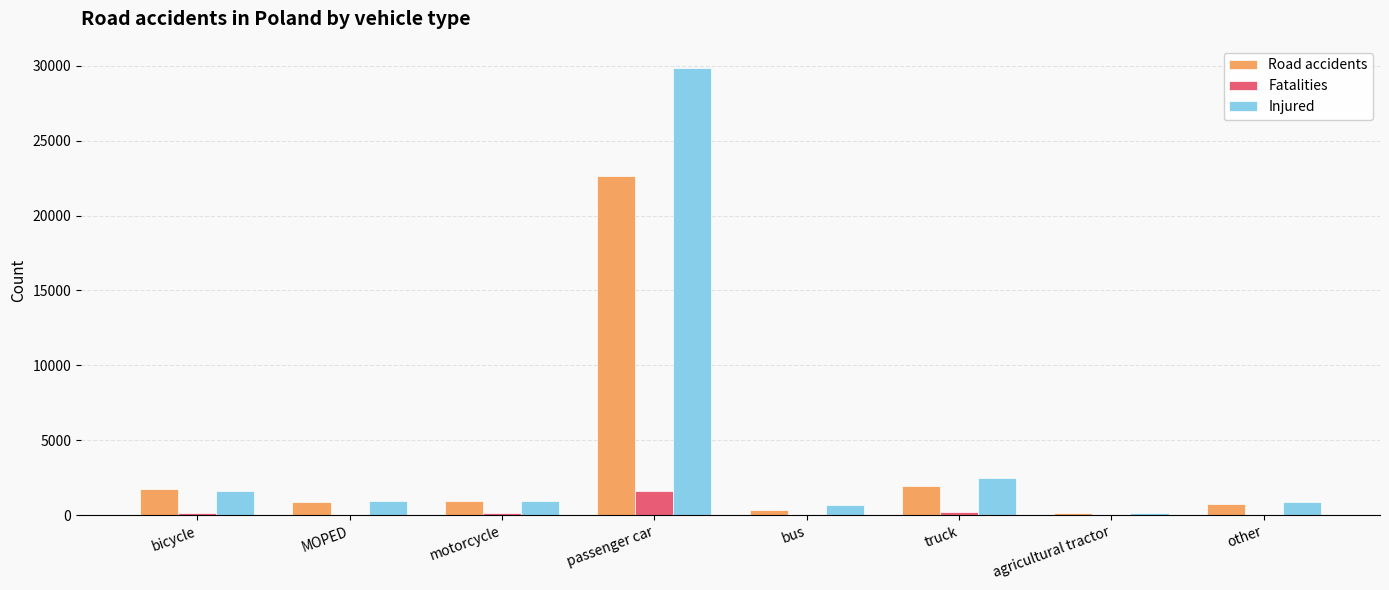

Is the value of Injured at passenger car greater than the value of Fatalities at truck?

Yes